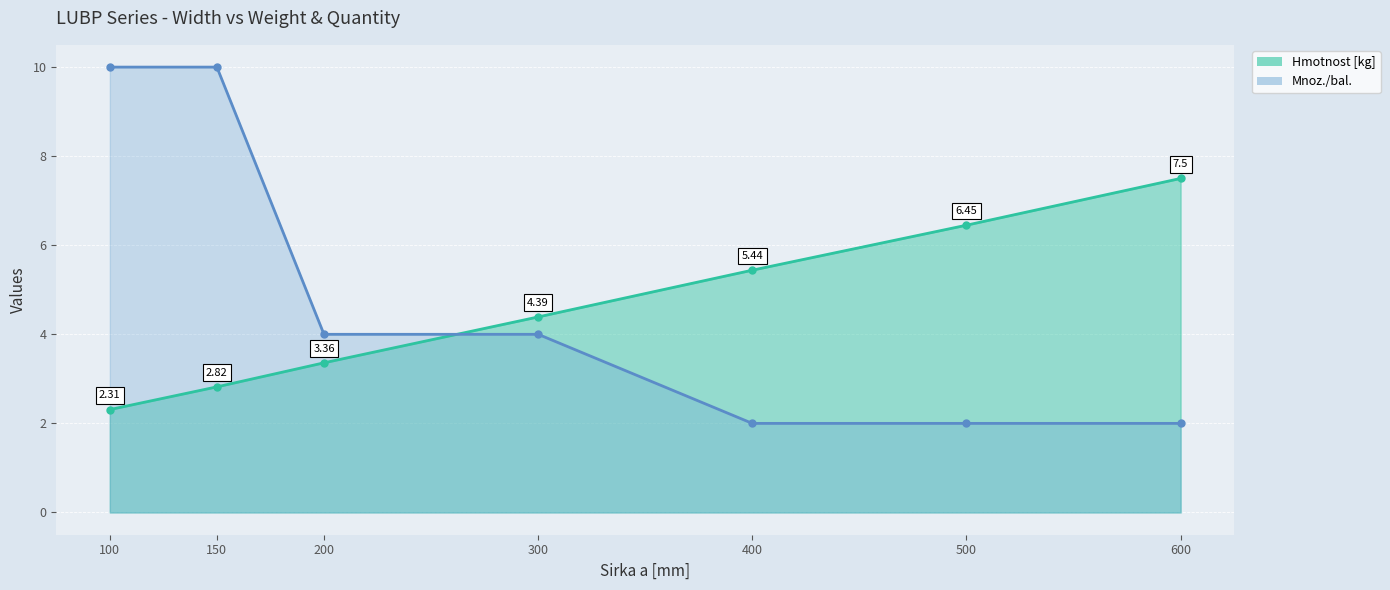

Does the chart display data point markers on the line(s)?

Yes